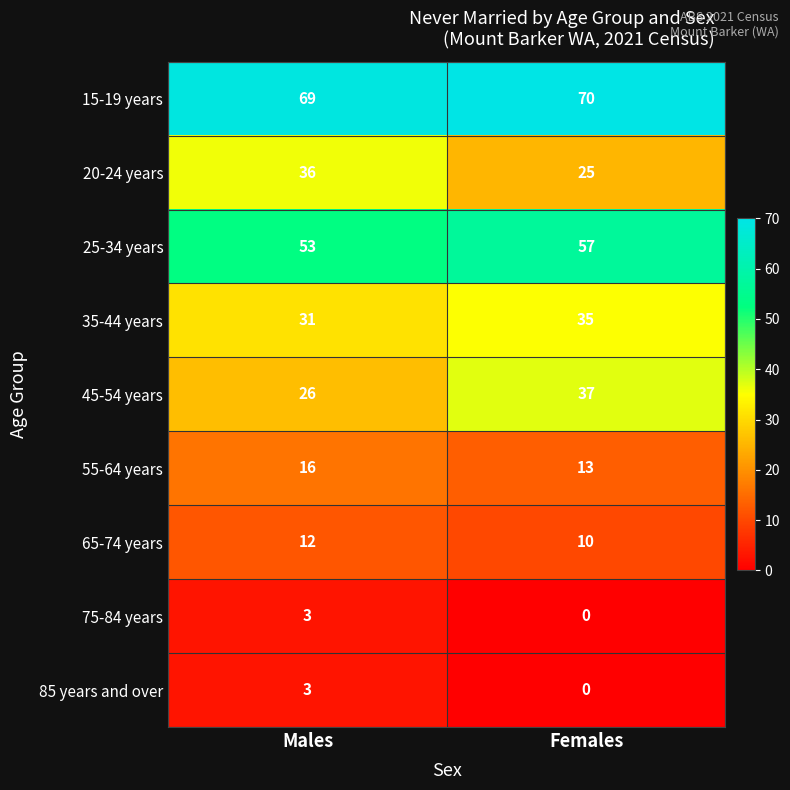

Read the 35-44 years value at Males.

31